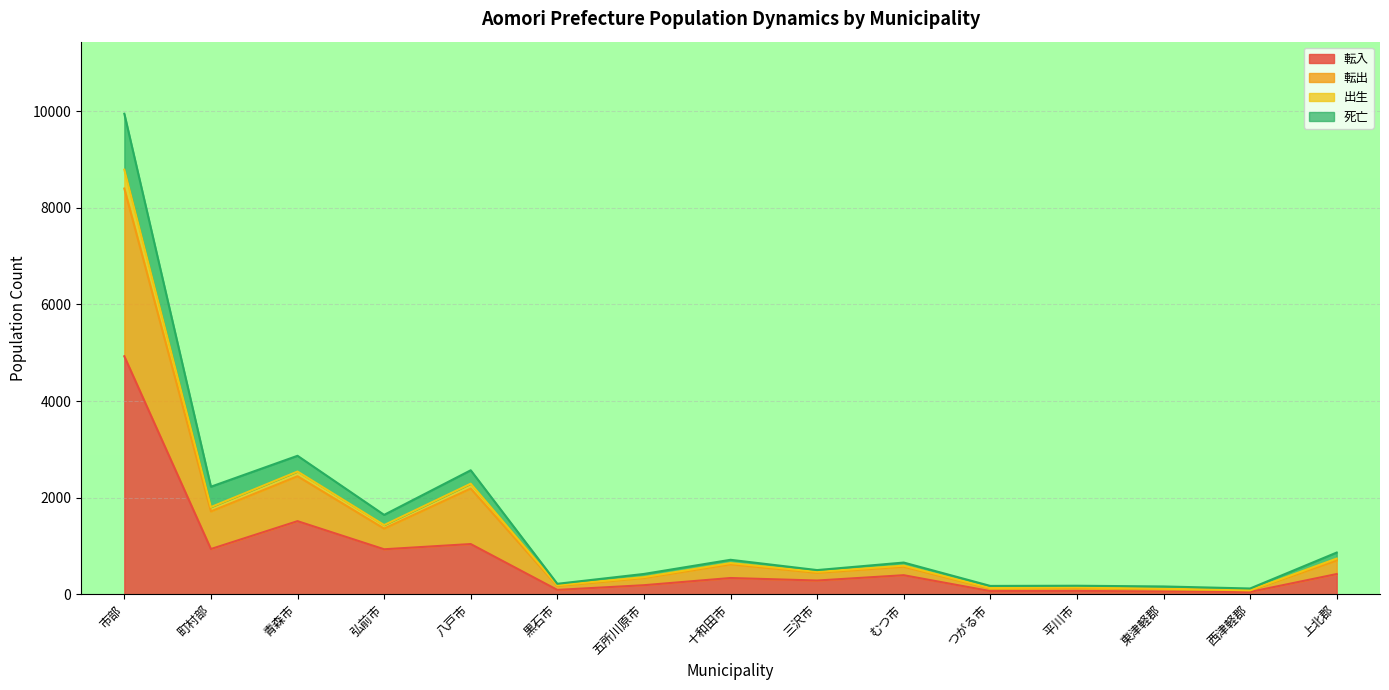

What is the highest value of the 転入 series?

4928